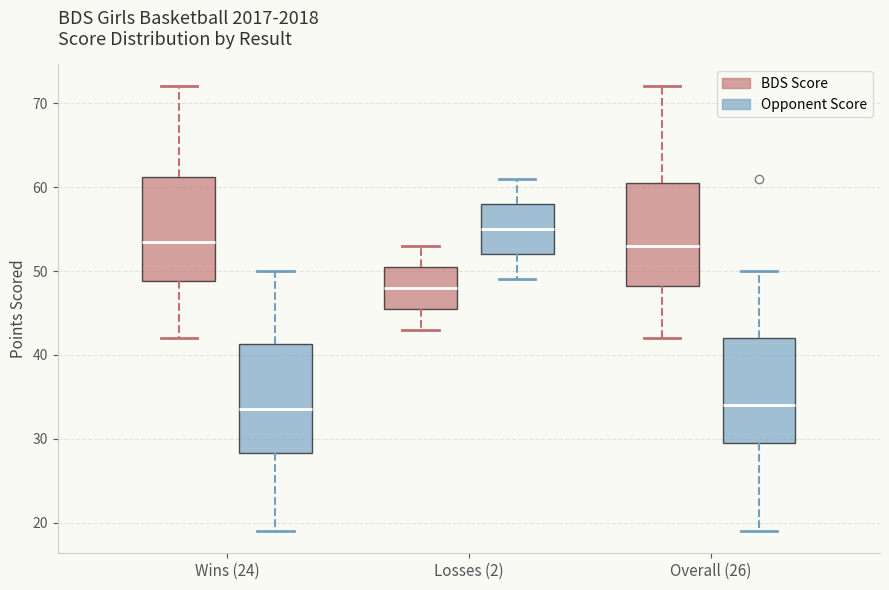

Reading left to right, transcribe this box plot: for each box, give where its median line is, the range the box spans, and where its two whiskers end, as read against the y-axis. The values are not printed on the chart, so give them approximately, as read against the axis.

Wins (24) (BDS Score): median 54, box 49 to 61, whiskers 42 to 72
Wins (24) (Opponent Score): median 34, box 28 to 41, whiskers 19 to 50
Losses (2) (BDS Score): median 48, box 46 to 51, whiskers 43 to 53
Losses (2) (Opponent Score): median 55, box 52 to 58, whiskers 49 to 61
Overall (26) (BDS Score): median 53, box 48 to 61, whiskers 42 to 72
Overall (26) (Opponent Score): median 34, box 30 to 42, whiskers 19 to 50